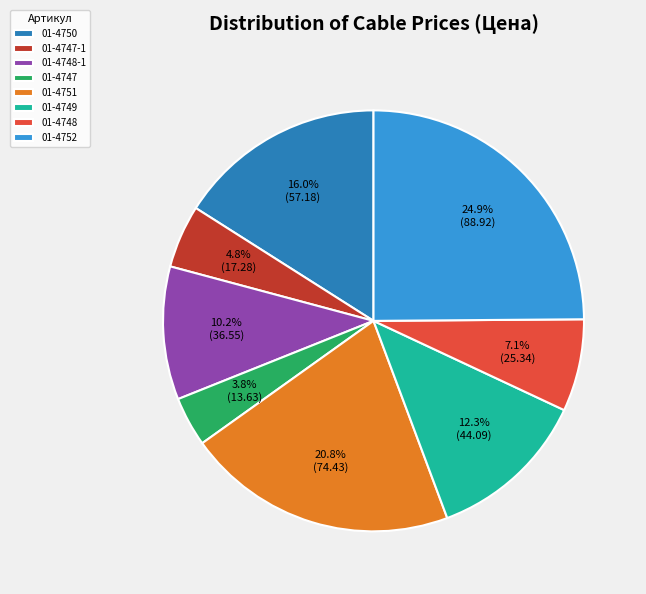

Do 01-4750 and 01-4748 together represent more than half of the pie?

No